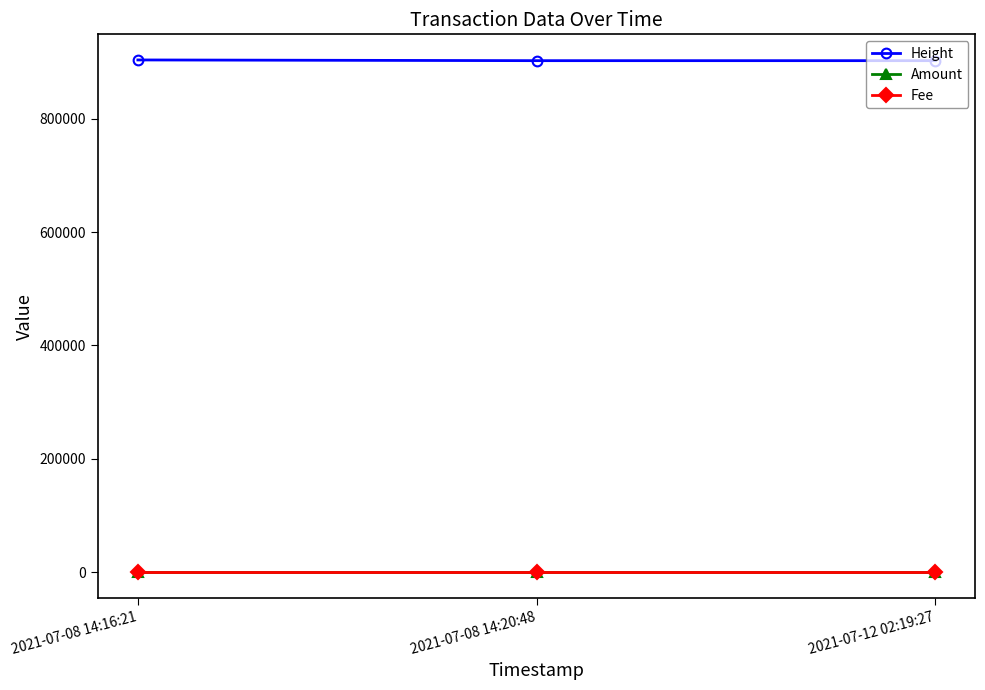

What is the minimum value for Height?

902482.0